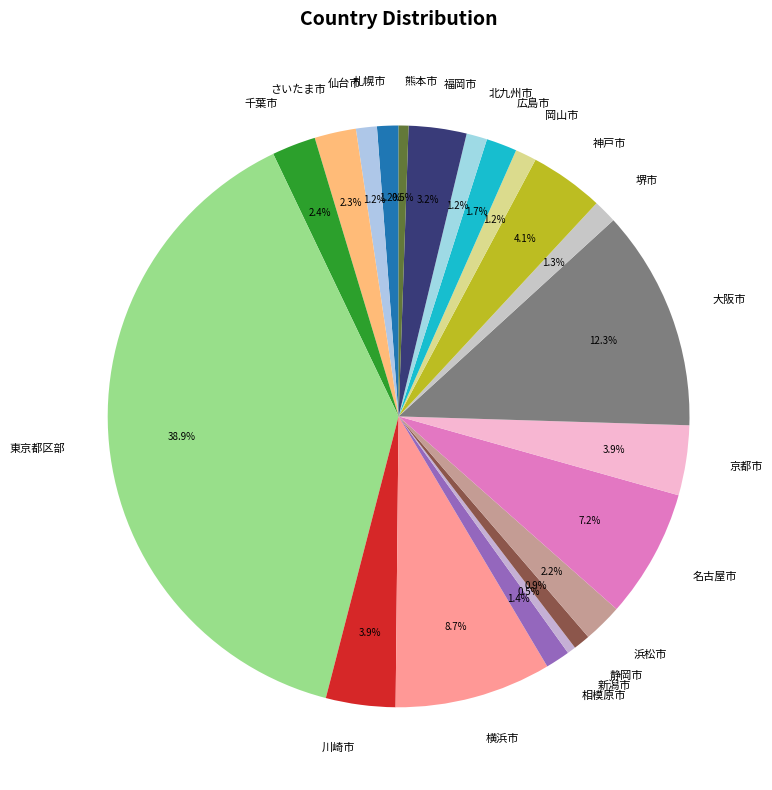

Which has a higher value, 熊本市 or 横浜市?

横浜市